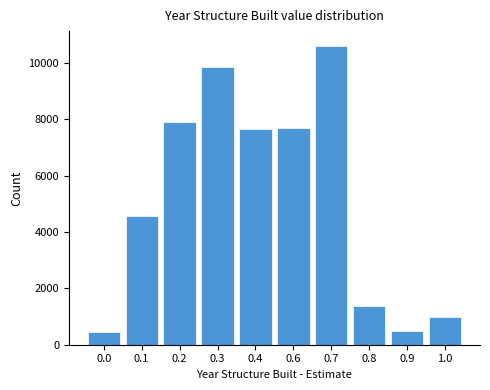

The value at 0.0 is 455. True or false?

True